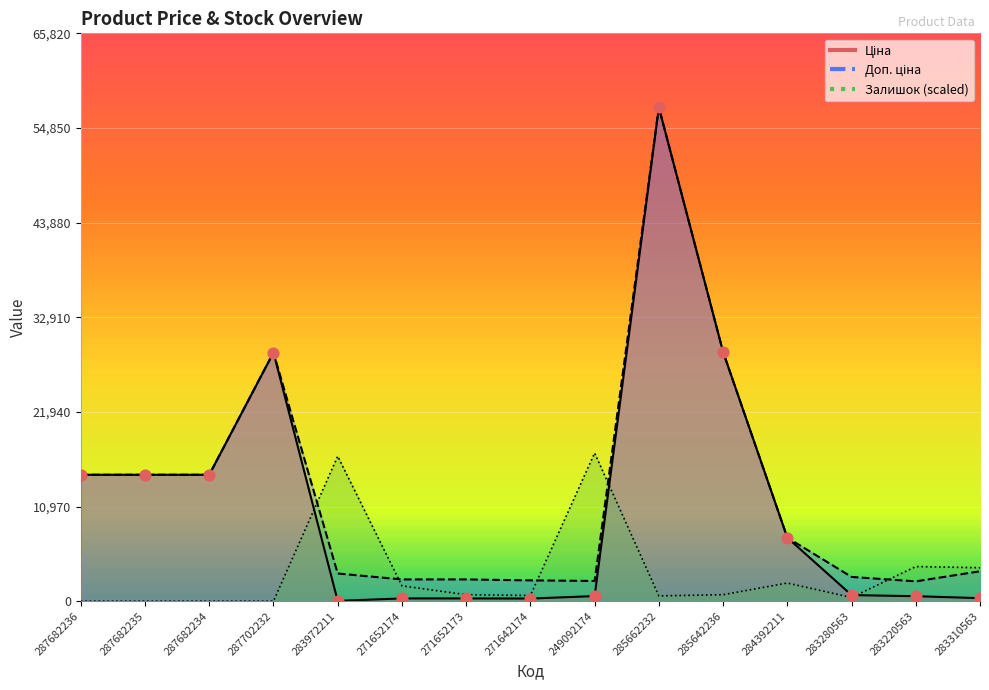

Is the value of Залишок at 285662232 greater than the value of Ціна at 271652174?

Yes